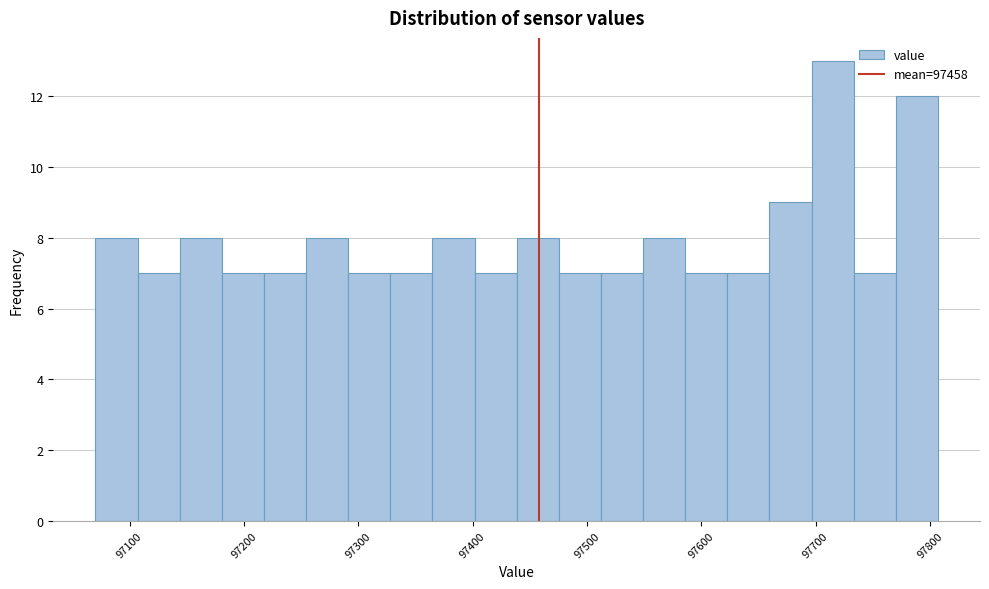

Read against the x-axis, roughly where is the centre of the tallest bar?

97710